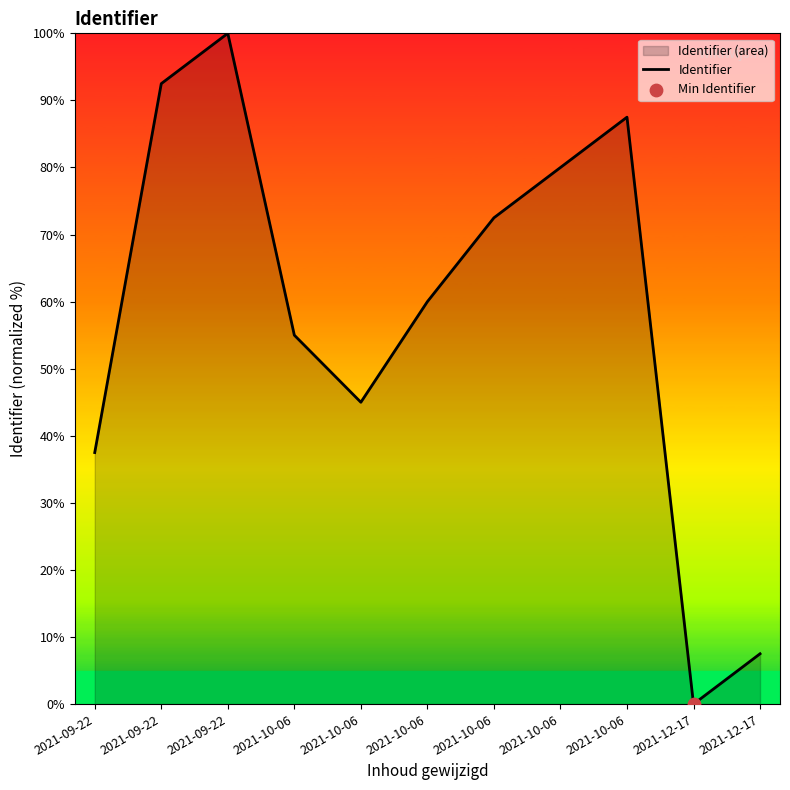

What is the ratio of the value at 2021-10-06 to the value at 2021-10-06?

0.7